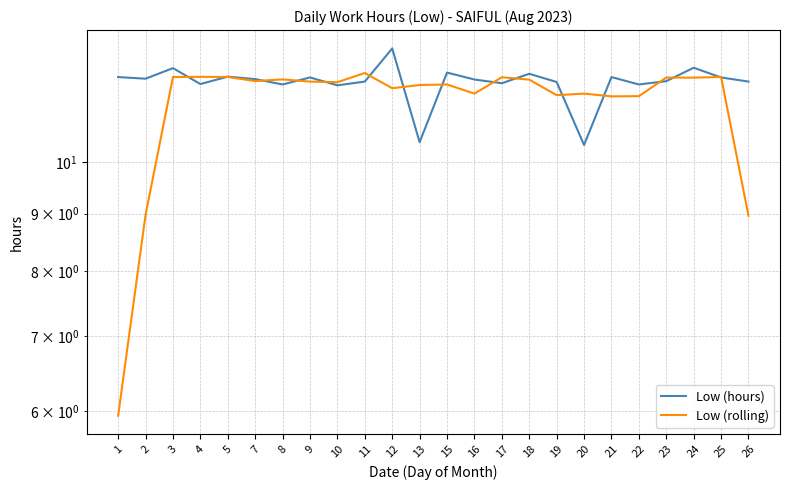

Reading left to right, transcribe all the data shown in this chart.

Low (hours): 11.9	11.9	12.1	11.7	11.9	11.9	11.7	11.9	11.7	11.8	12.6	10.4	12.0	11.8	11.8	12.0	11.8	10.4	11.9	11.7	11.8	12.1	11.9	11.8
Low (rolling): 5.9	9.0	11.9	11.9	11.9	11.8	11.9	11.8	11.8	12.0	11.6	11.7	11.7	11.5	11.9	11.8	11.5	11.5	11.4	11.5	11.9	11.9	11.9	9.0